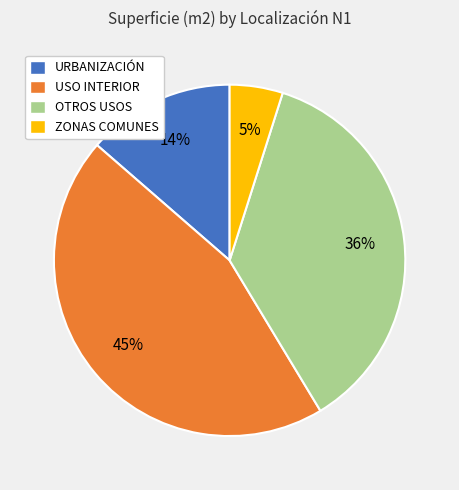

Count the number of slices in the pie.

4